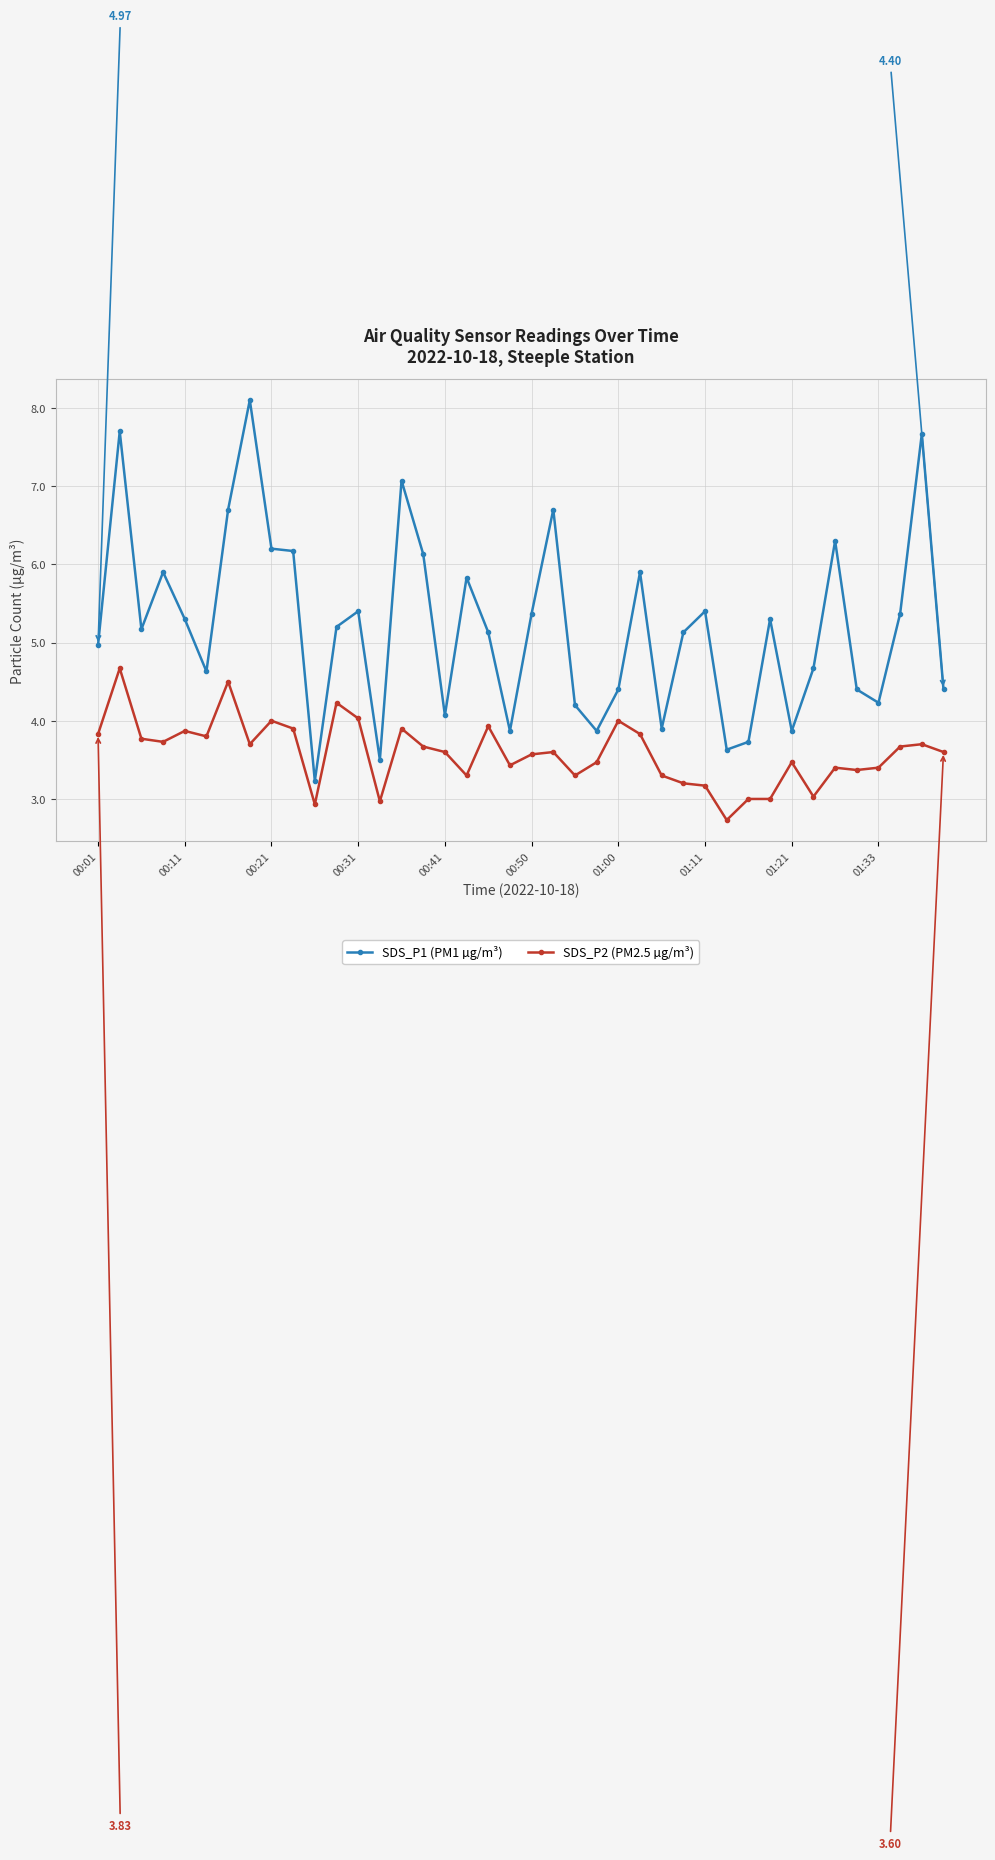

True or false: SDS_P1 (PM1 µg/m³) has more than 2 interior local peaks.

True